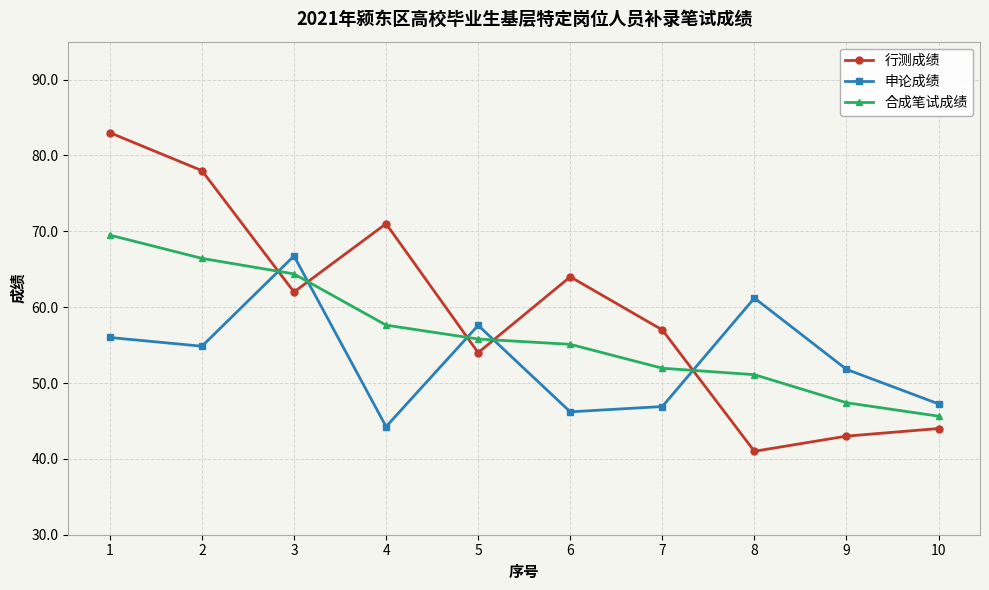

What is the value of the 申论成绩 point at the 9th from the left?

51.8